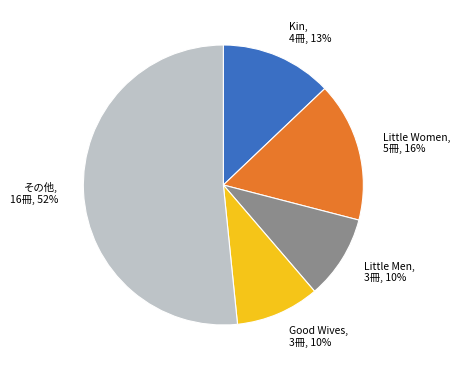

Does any single category account for the majority?

Yes